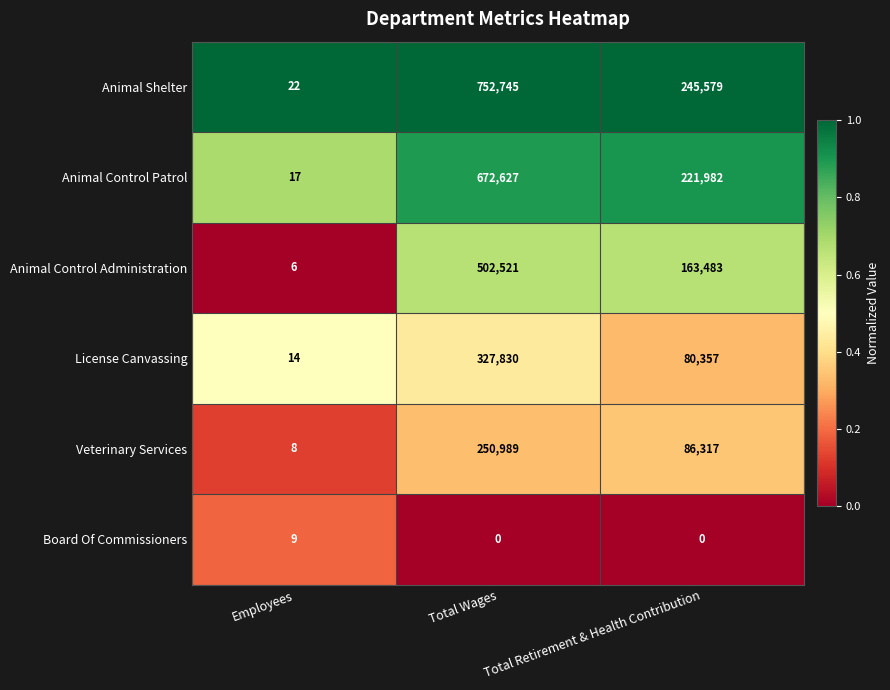

What is the total value across all series at Employees?

76